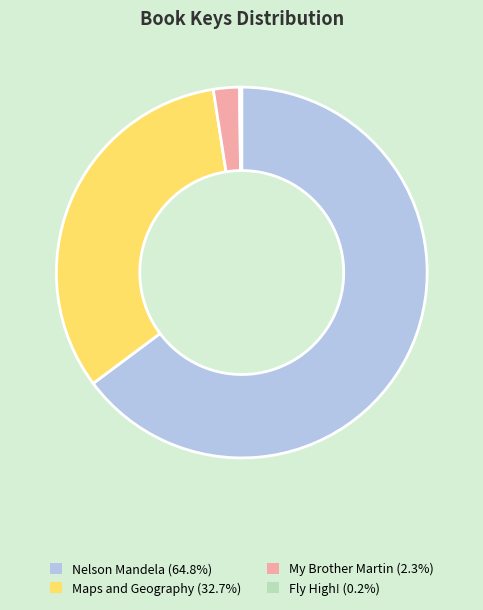

True or false: Maps and Geography accounts for 45% of the total.

False